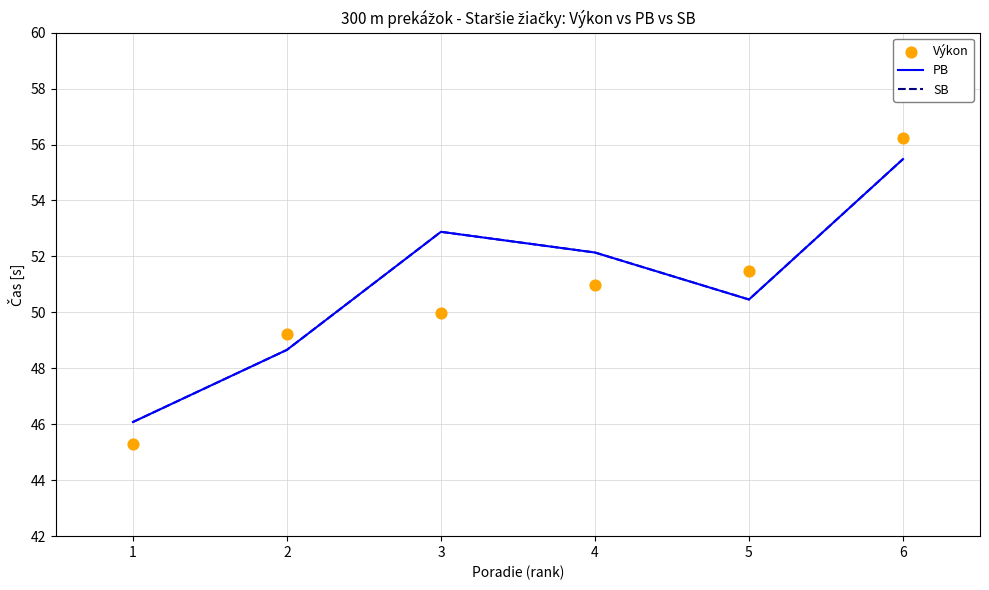

What is the total value across all series at 4?

155.3